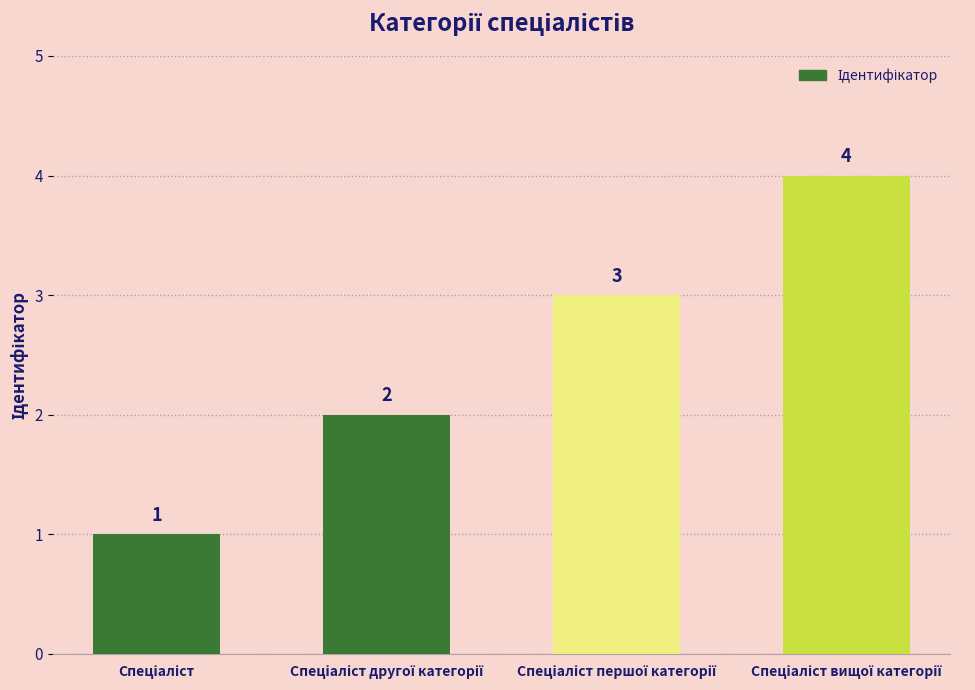

Count the number of data series in this chart.

1